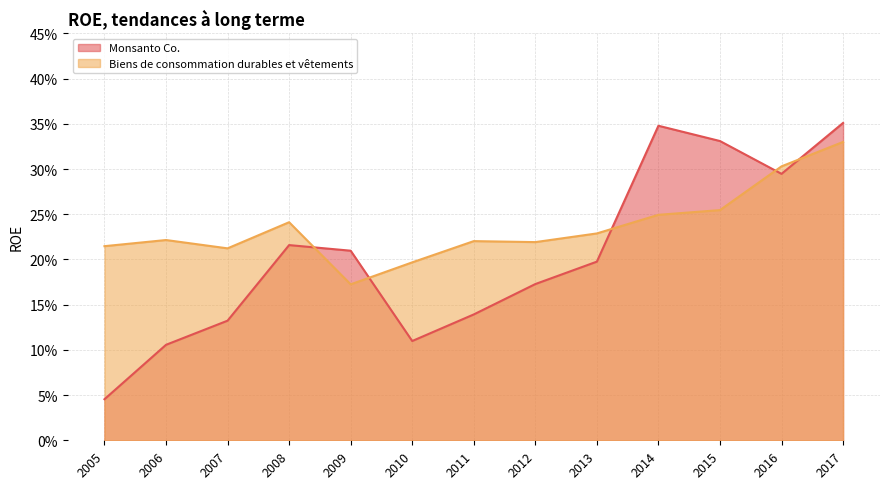

What is the total value across all series at 2008?

0.5